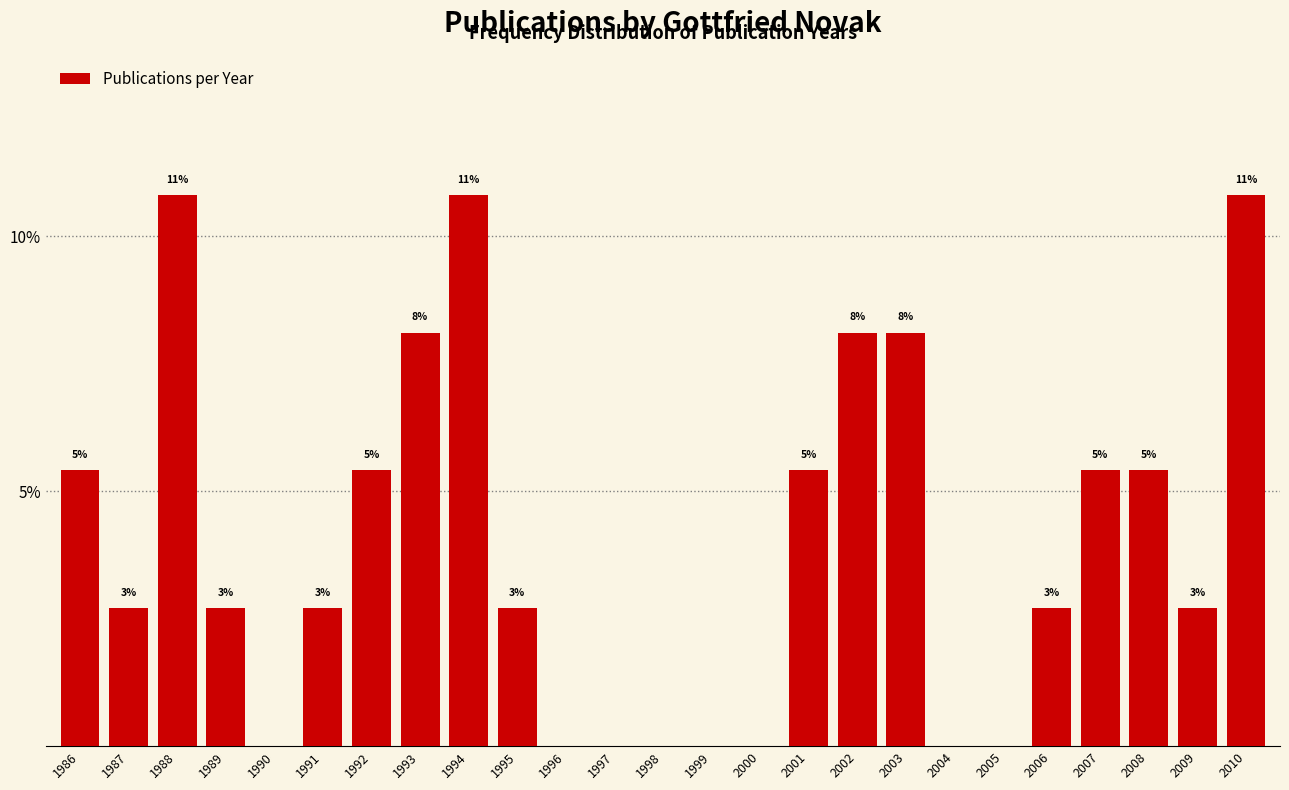

Are the bars horizontal?

No